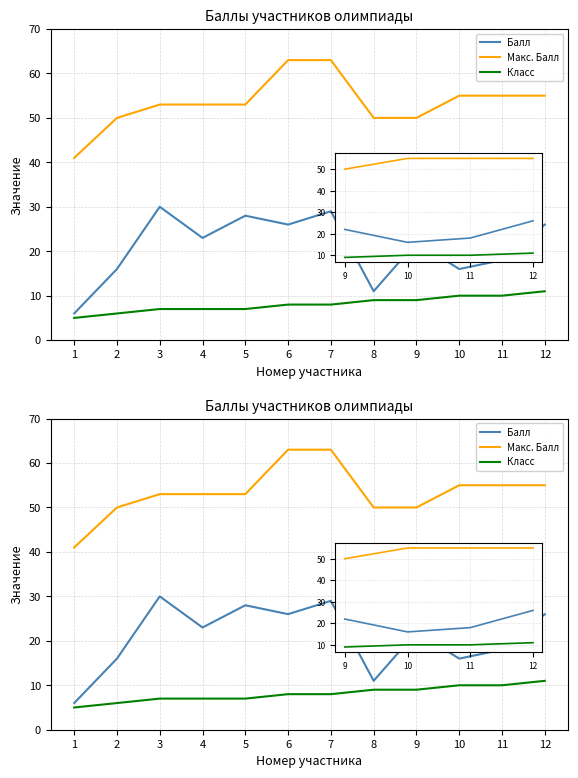

What is the total value across all series at 7?

100